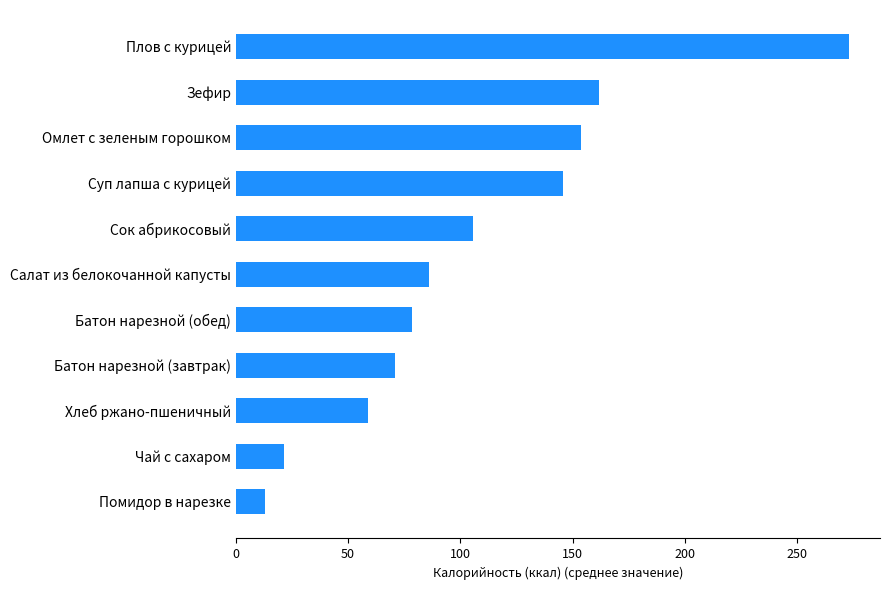

Count the number of data series in this chart.

1